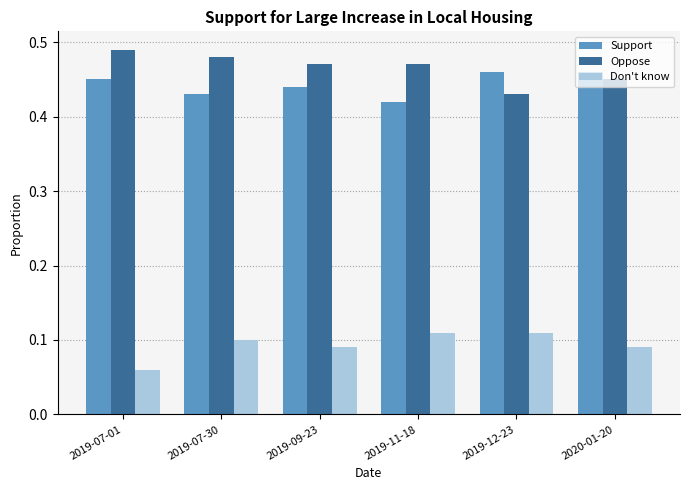

What is the label of the 3rd bar from the left?

2019-09-23